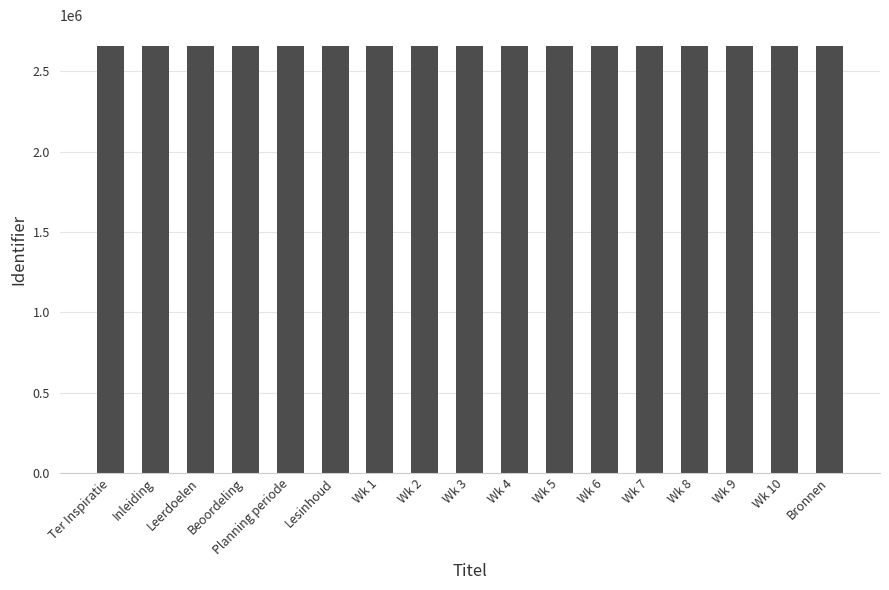

Read the value at Ter Inspiratie.

2655380